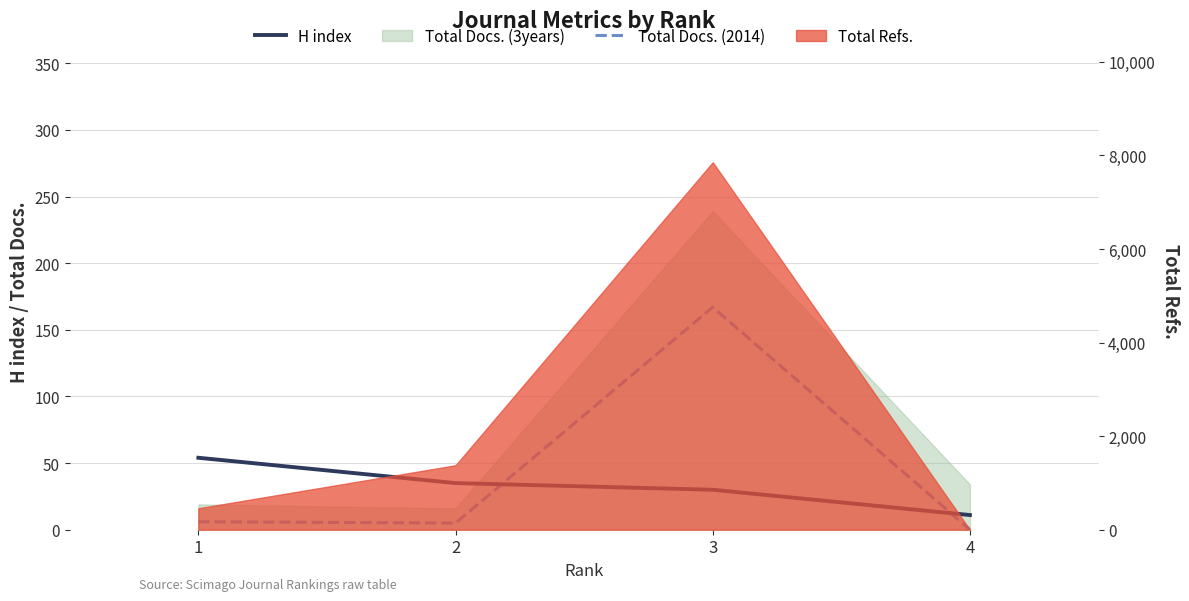

Where do Total Docs. (2014) and H index first cross each other?

2 and 3